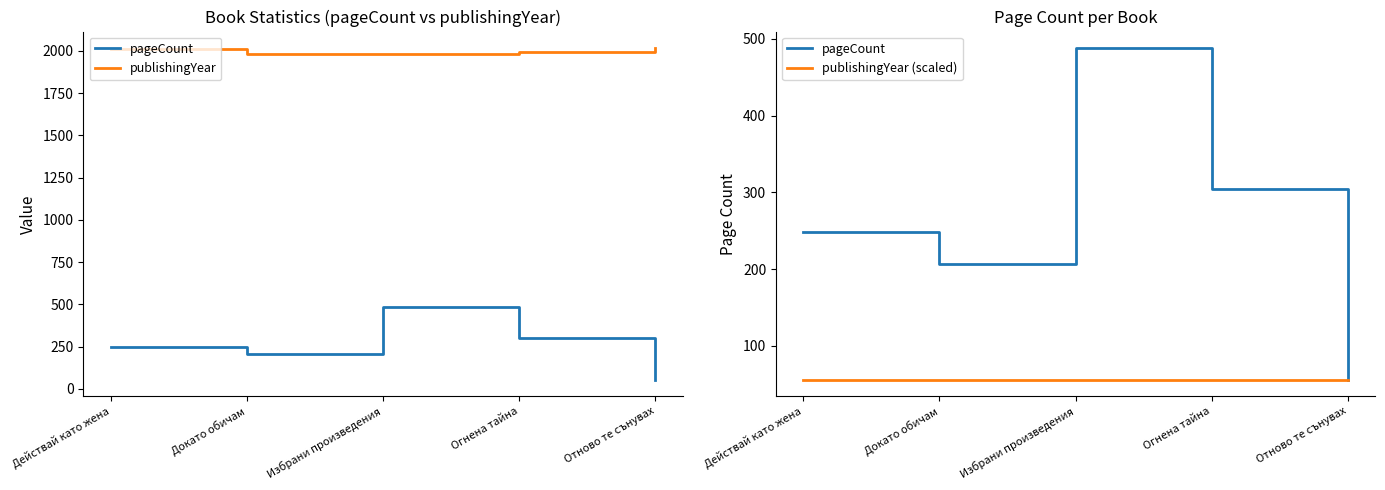

True or false: publishingYear (scaled) has more than 2 interior local peaks.

False